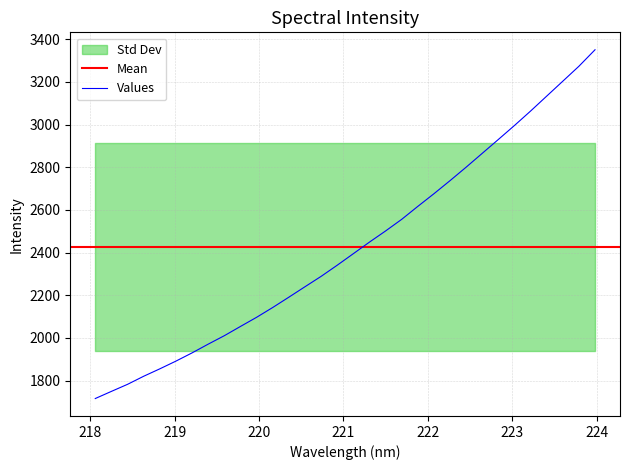

List the labels in order of value, smallest first.

218.0596, 218.2508, 218.442, 218.6332, 218.8244, 219.0156, 219.2067, 219.3979, 219.589, 219.7801, 219.9712, 220.1623, 220.3533, 220.5444, 220.7354, 220.9264, 221.1174, 221.3083, 221.4993, 221.6902, 221.8812, 222.0721, 222.263, 222.4538, 222.6447, 222.8355, 223.0264, 223.2172, 223.408, 223.5987, 223.7895, 223.9802